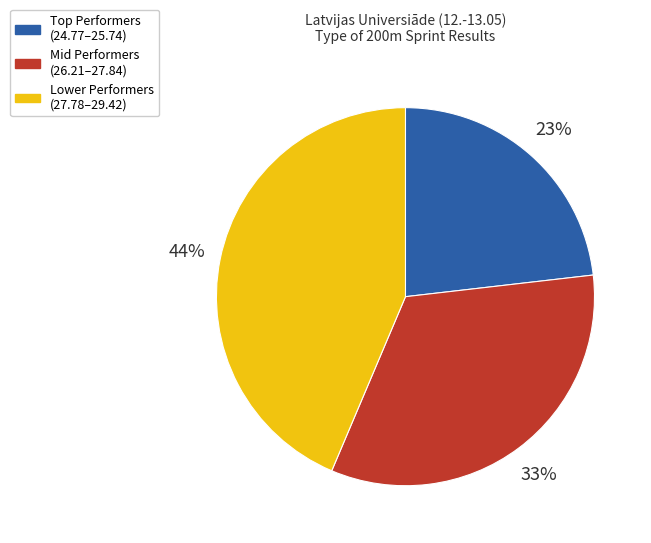

Does any single category account for the majority?

No